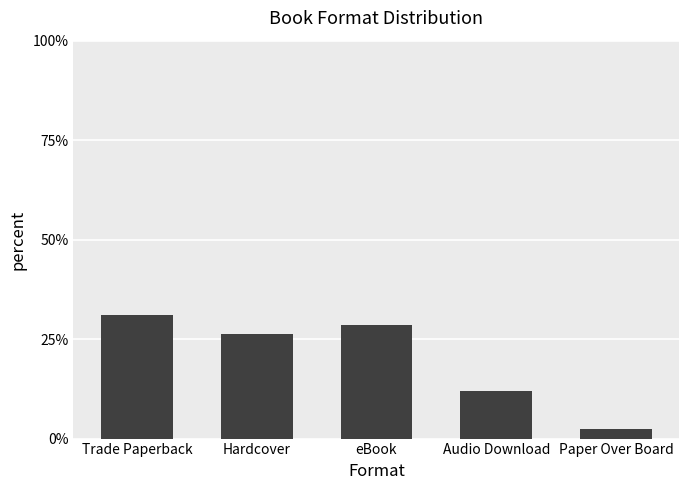

Does the chart contain stacked bars?

No